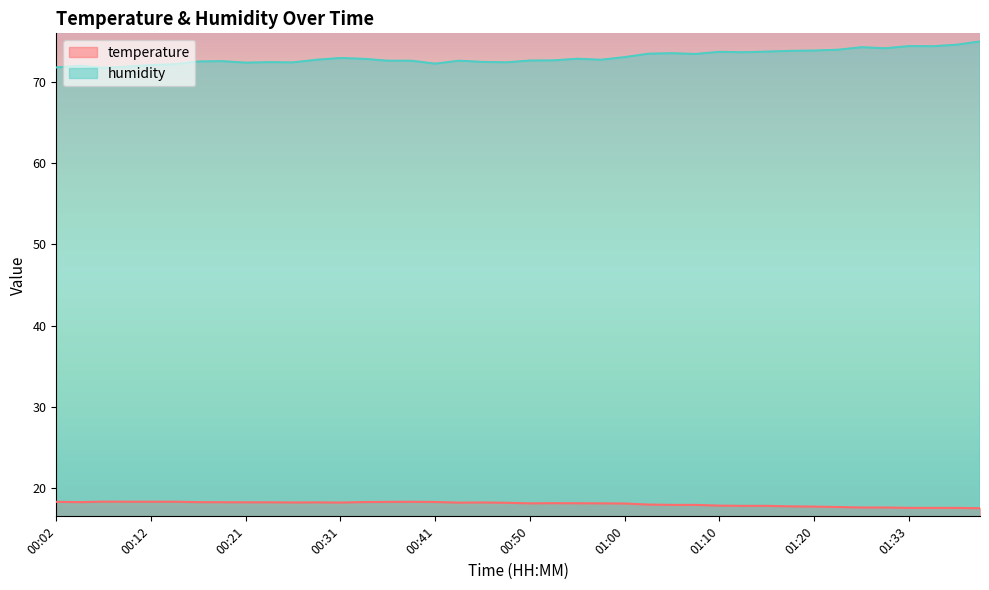

How many data points in temperature are above 18?

25